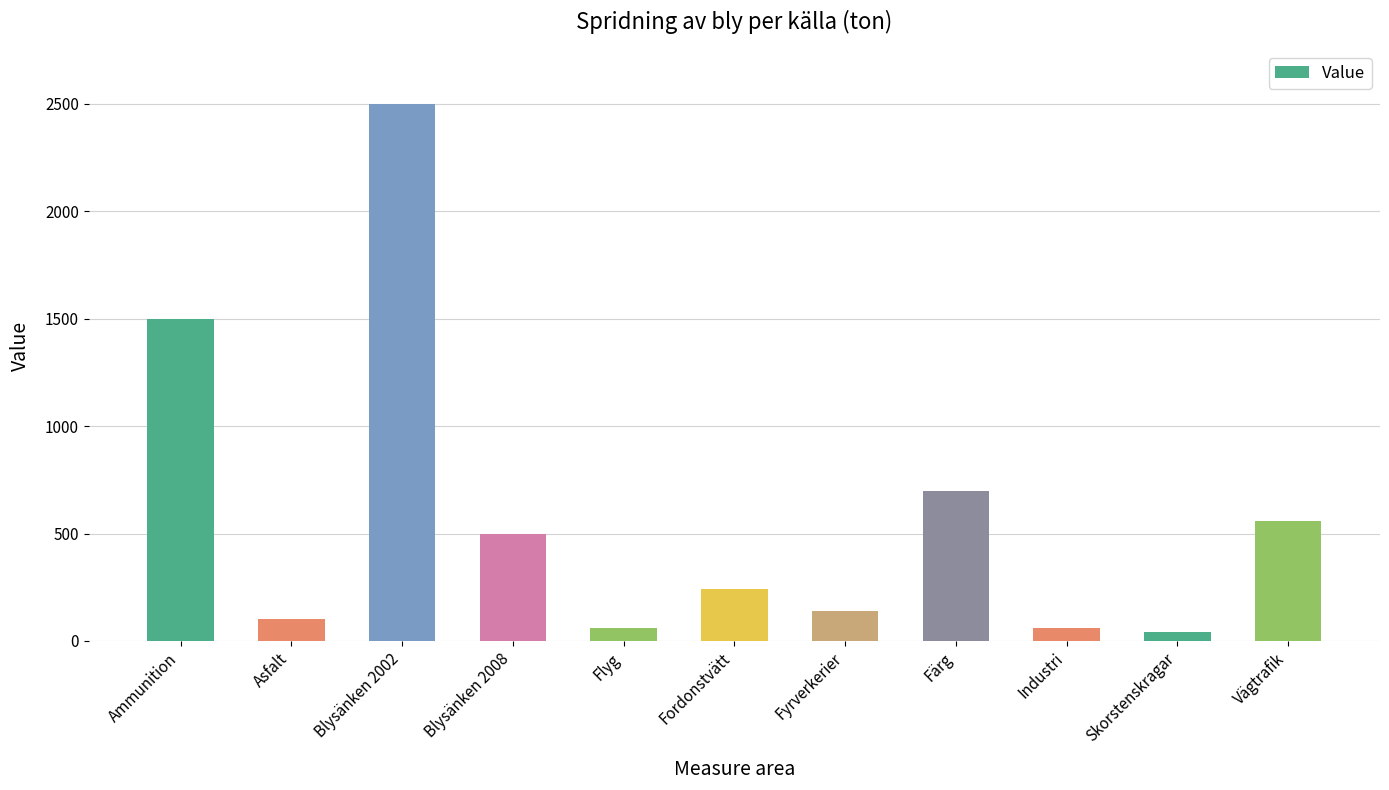

Which has a higher value, Ammunition or Asfalt?

Ammunition